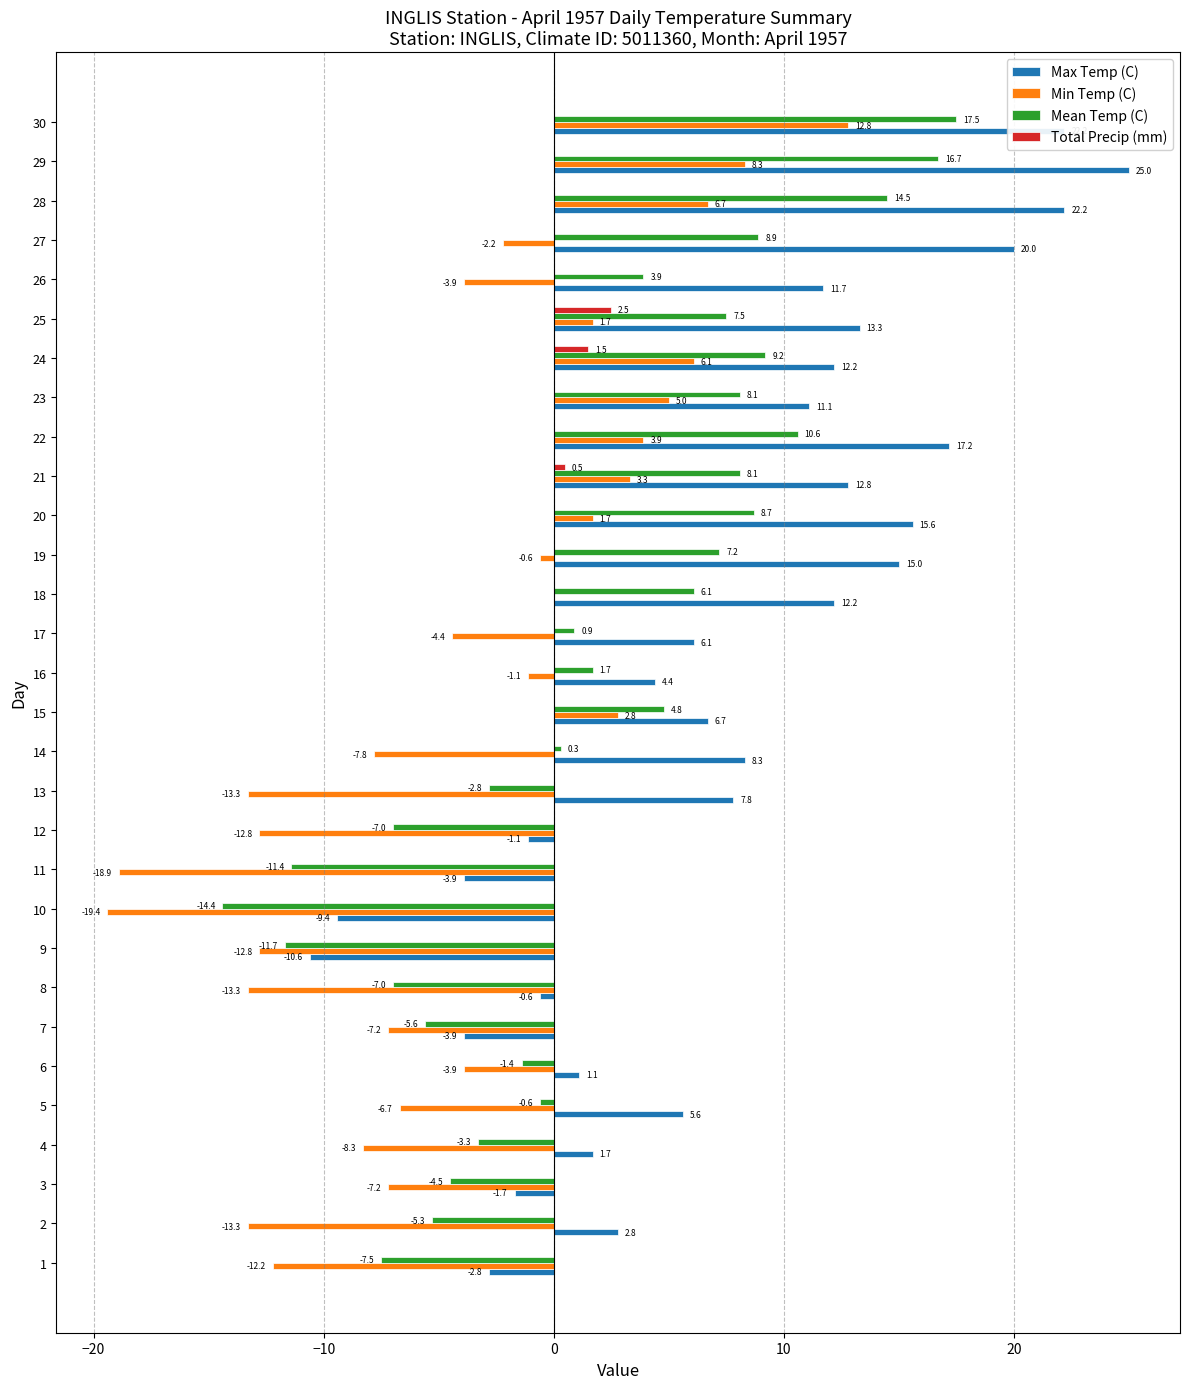

What is the average value of the Mean Temp (C) series?

1.7